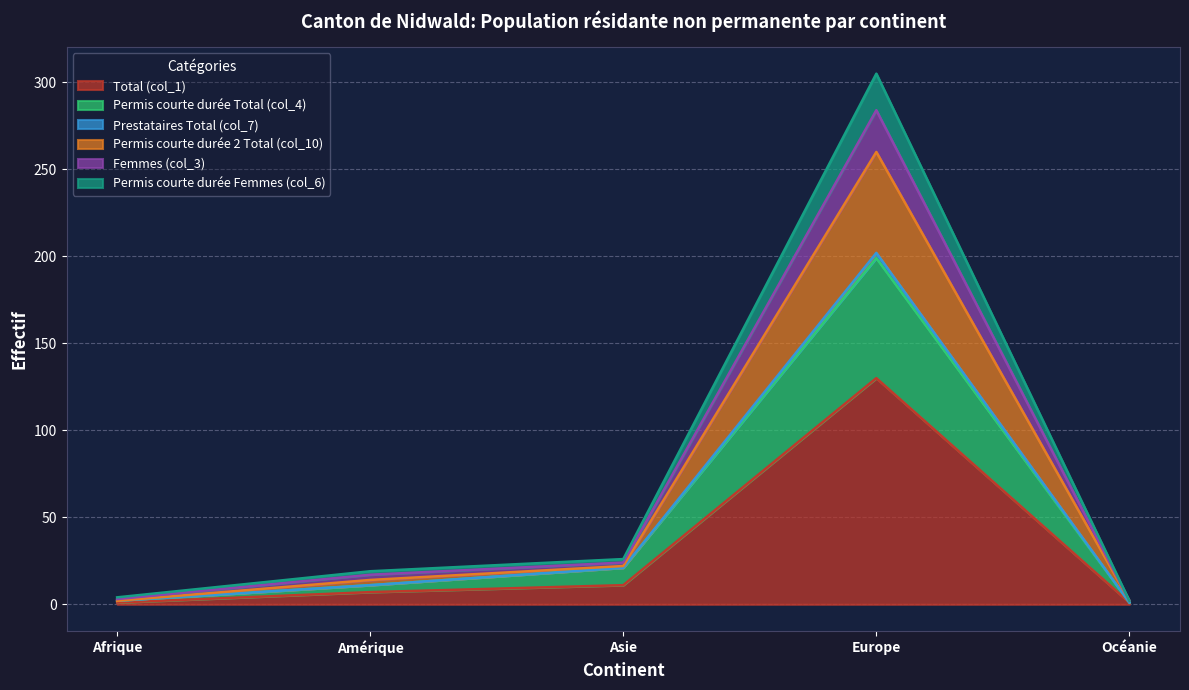

The value of Total (col_1) at Europe is 178. True or false?

False